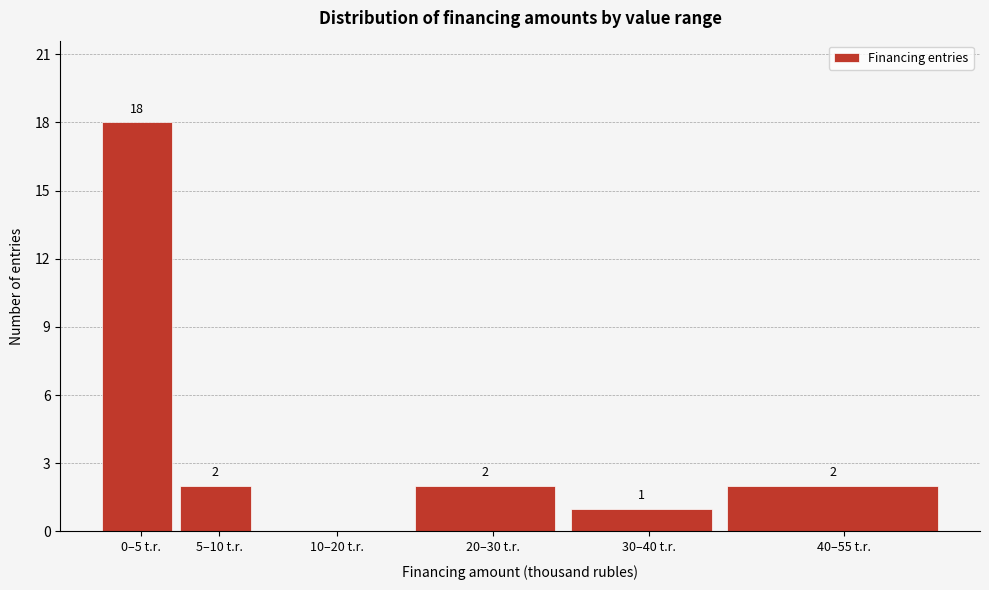

Reading left to right, list all the values displayed in this chart.

0–5 t.r.=18	5–10 t.r.=2	10–20 t.r.=0	20–30 t.r.=2	30–40 t.r.=1	40–55 t.r.=2